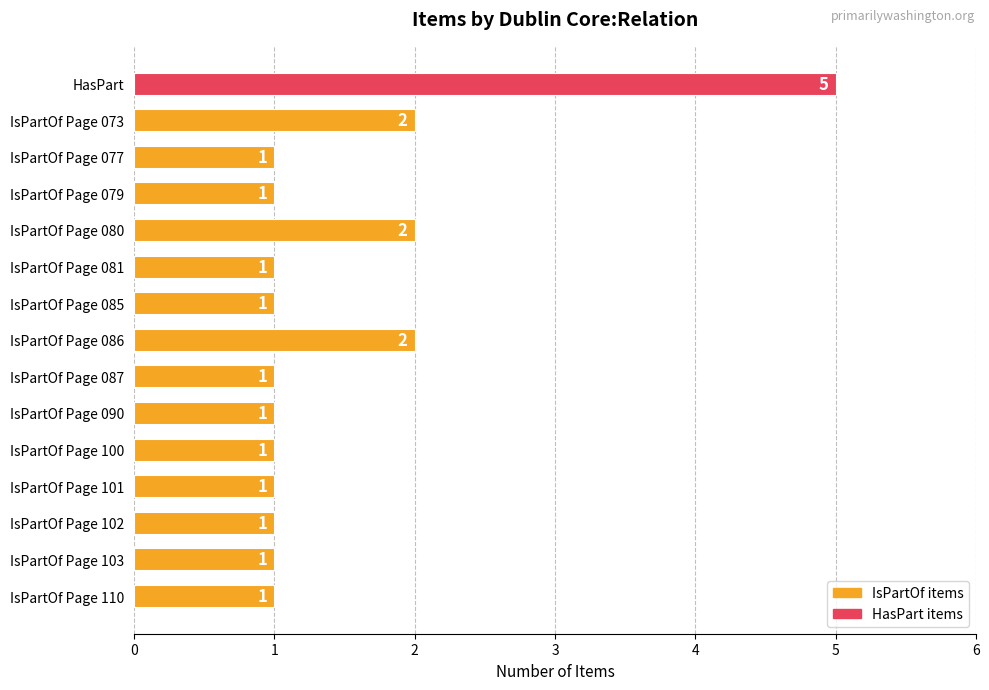

What is the difference between the maximum and second lowest values?

4